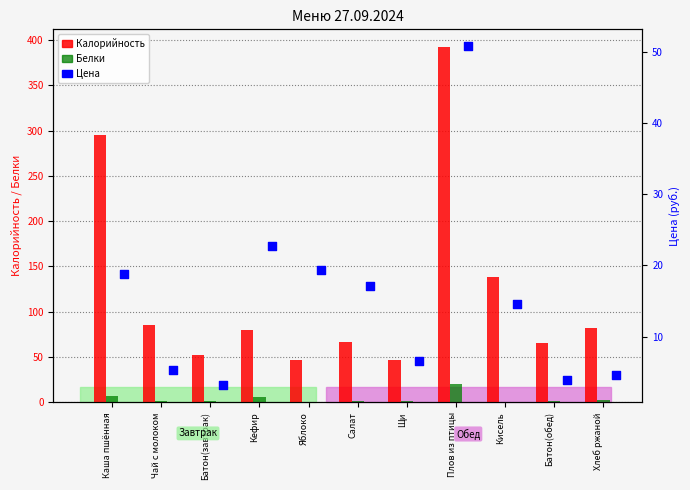

Is the value of Белки at Щи greater than the value of Калорийность at Кефир?

No